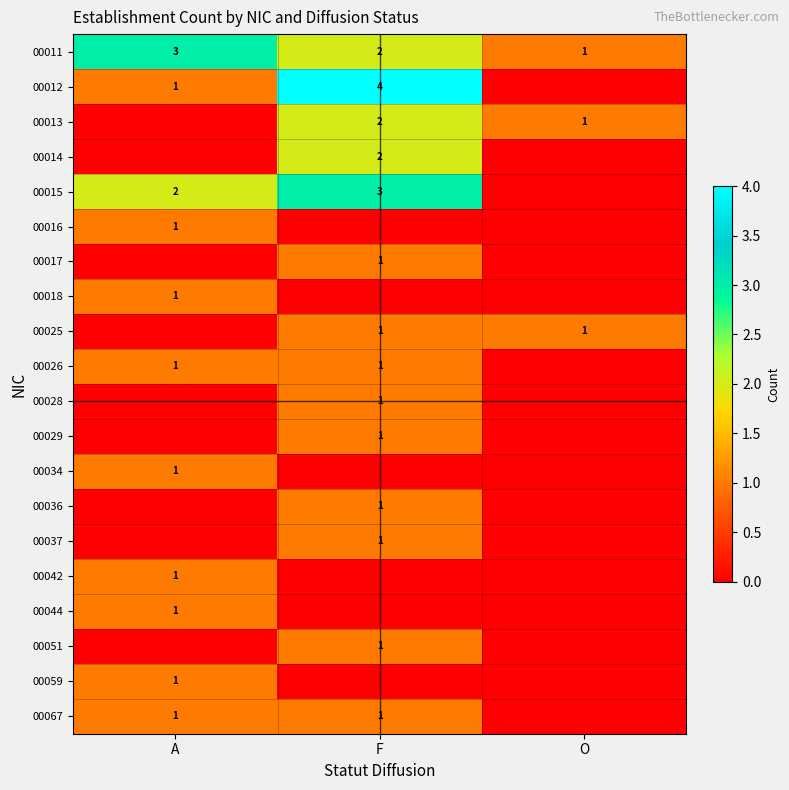

Rank the series at O from lowest to highest value.

00012, 00014, 00015, 00016, 00017, 00018, 00026, 00028, 00029, 00034, 00036, 00037, 00042, 00044, 00051, 00059, 00067, 00011, 00013, 00025